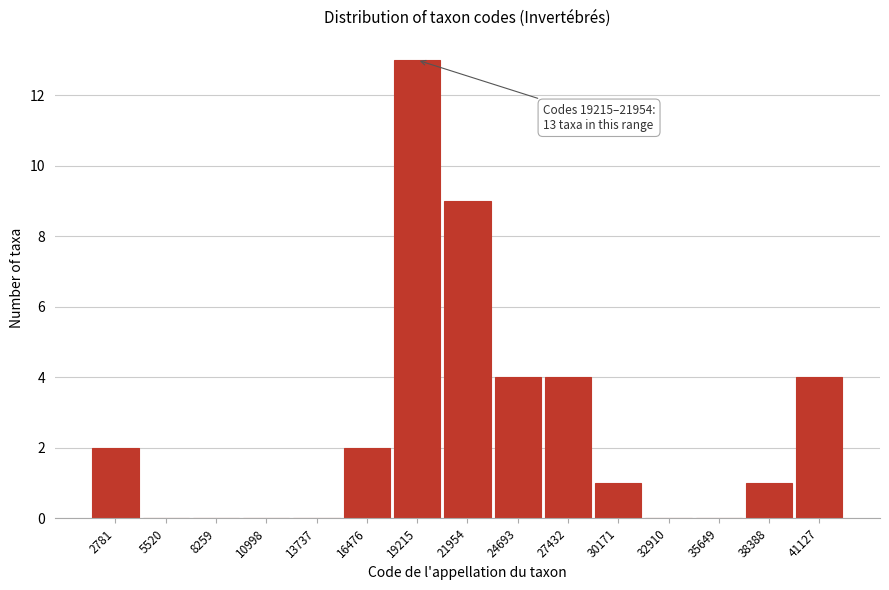

Reading left to right, list all the values displayed in this chart.

2781=2	5520=0	8259=0	10998=0	13737=0	16476=2	19215=13	21954=9	24693=4	27432=4	30171=1	32910=0	35649=0	38388=1	41127=4